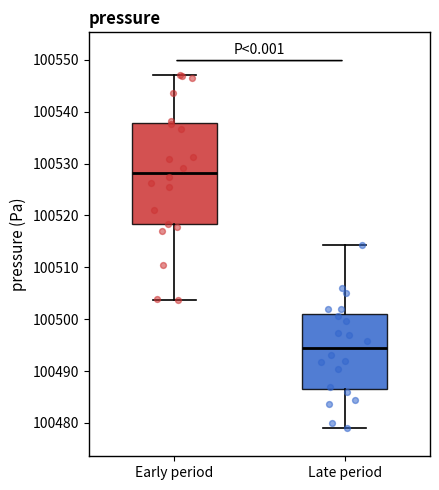

Which box is the tallest, from its lower edge to its upper edge?

Early period